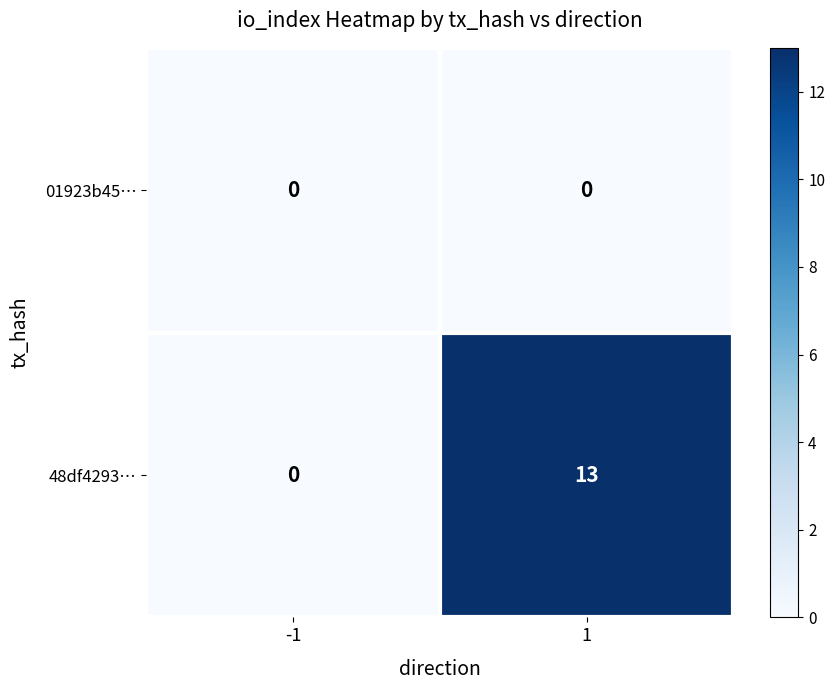

Which series has the largest total across all categories?

48df4293…